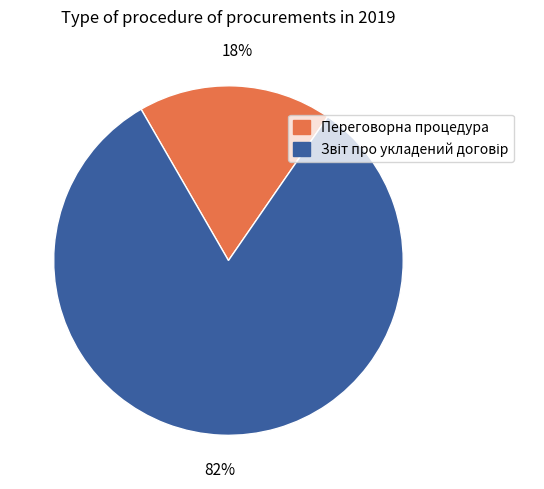

To the nearest percent, what is the average slice percentage?

50%